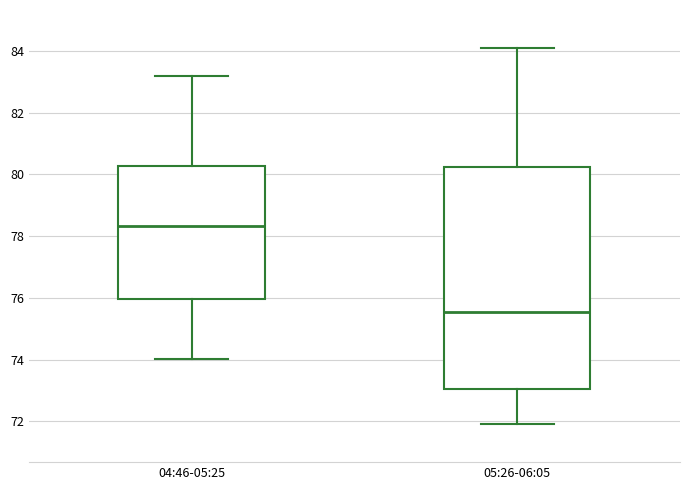

Reading left to right, read every box against the y-axis: the position of its median line, the range the box covers, and the ends of its whiskers. The values are not printed on the chart, so give them approximately, as read against the axis.

04:46-05:25: median 78.4, box 76.0 to 80.2, whiskers 74.0 to 83.2
05:26-06:05: median 75.6, box 73.0 to 80.2, whiskers 72.0 to 84.2